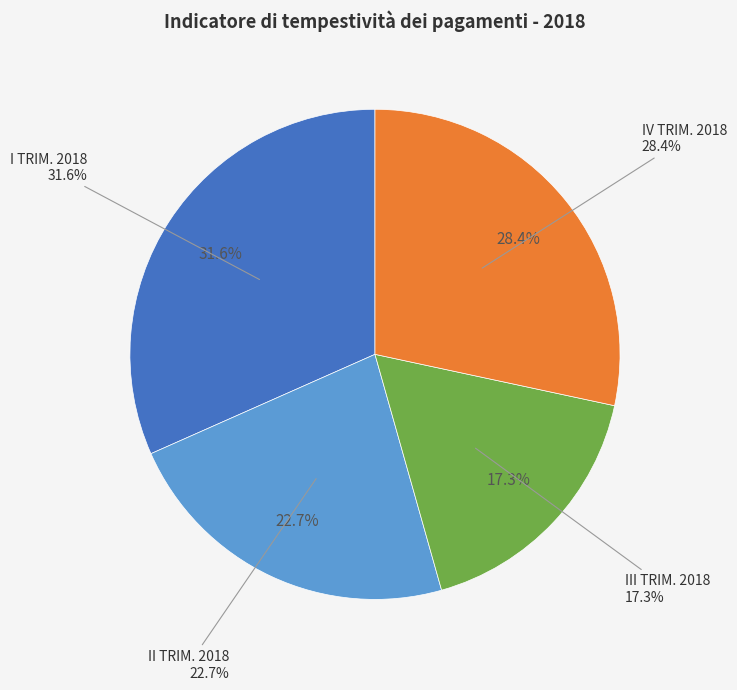

What is the smallest slice in the pie chart?

III TRIM. 2018